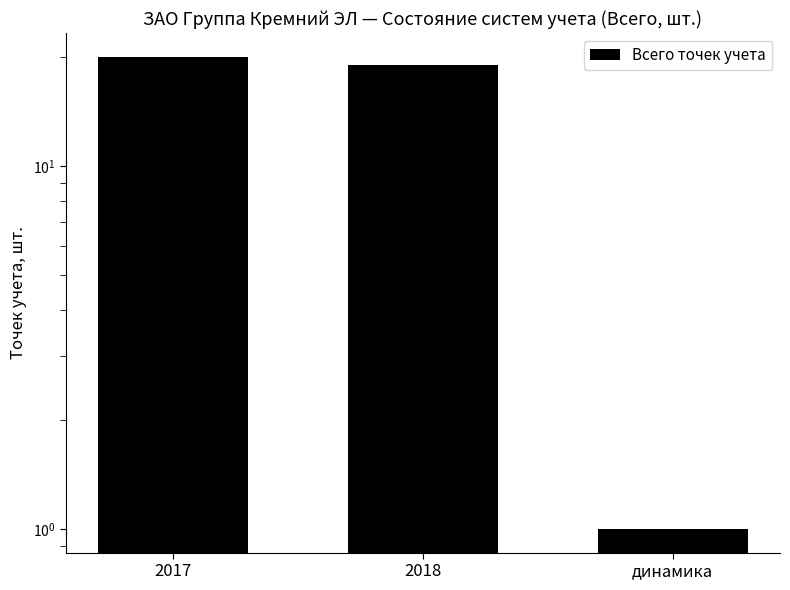

How many data points does each series have?

3